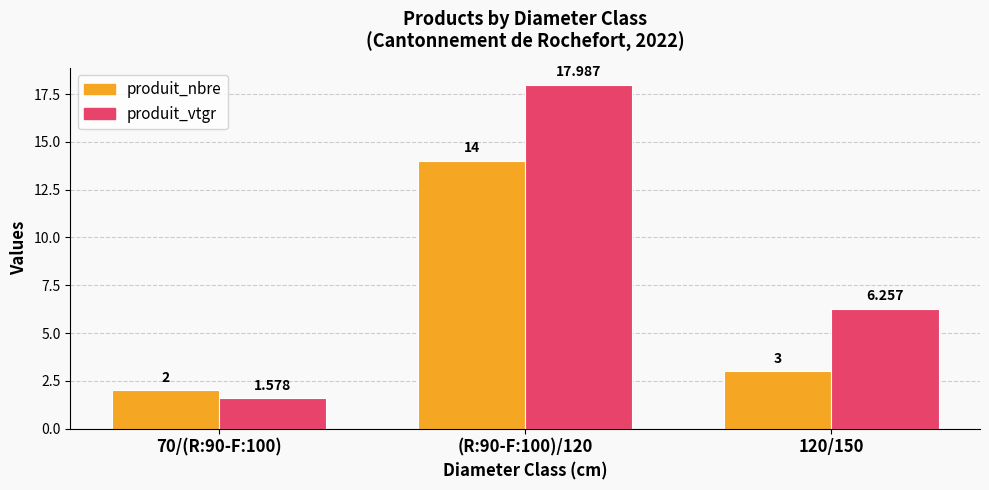

Between 70/(R:90-F:100) and 120/150, which series saw the biggest shift?

produit_vtgr